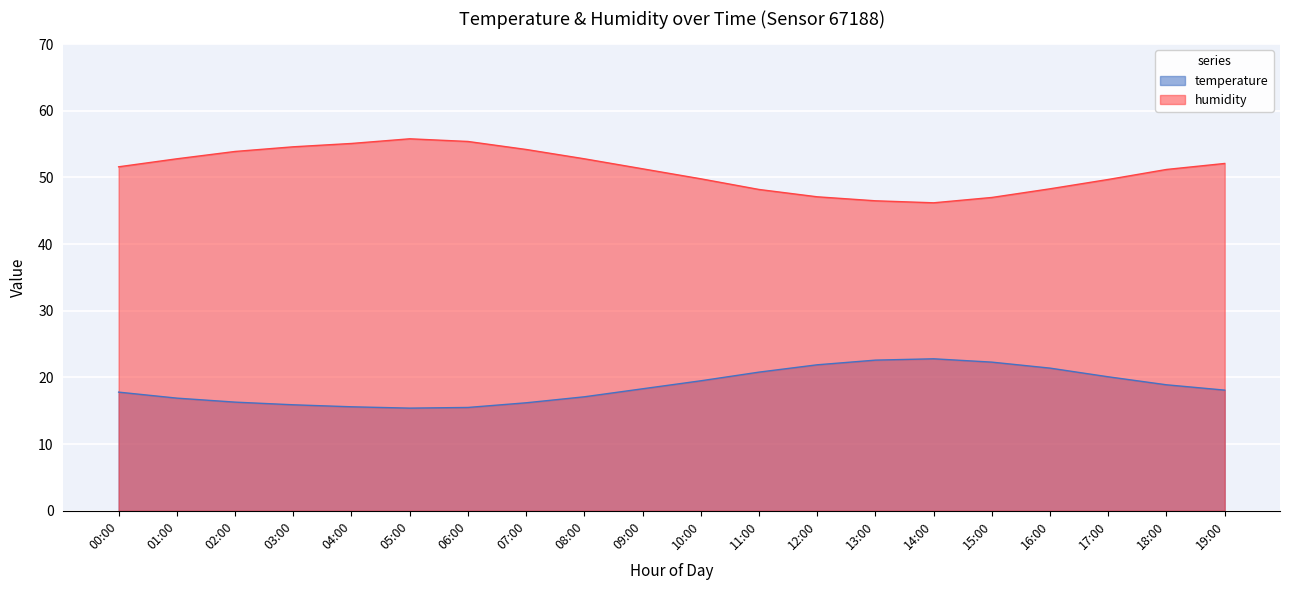

What is the difference between the second highest and minimum values in the temperature series?

7.2